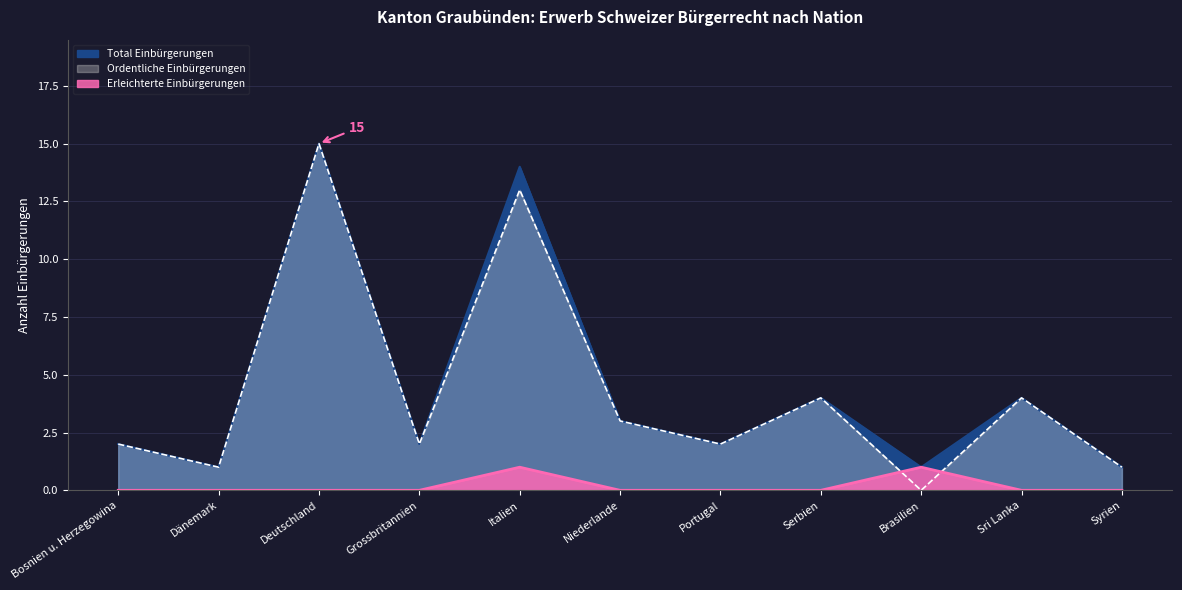

What position from the left is Grossbritannien?

4